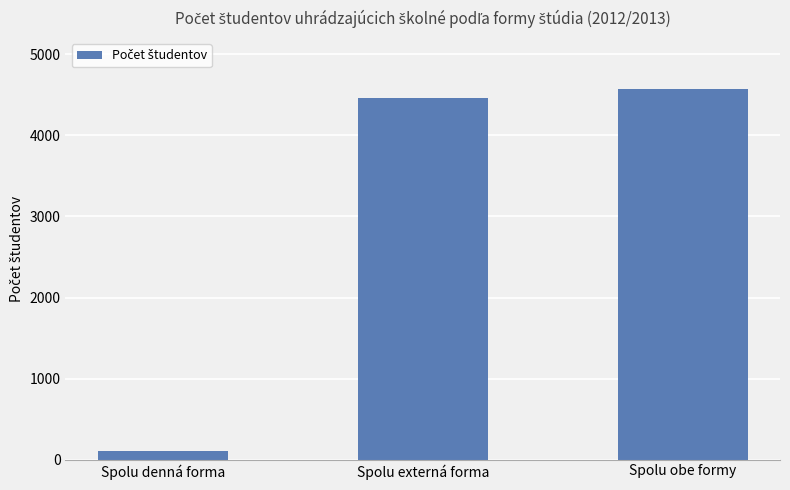

Is it true that the value at Spolu denná forma is 107?

True